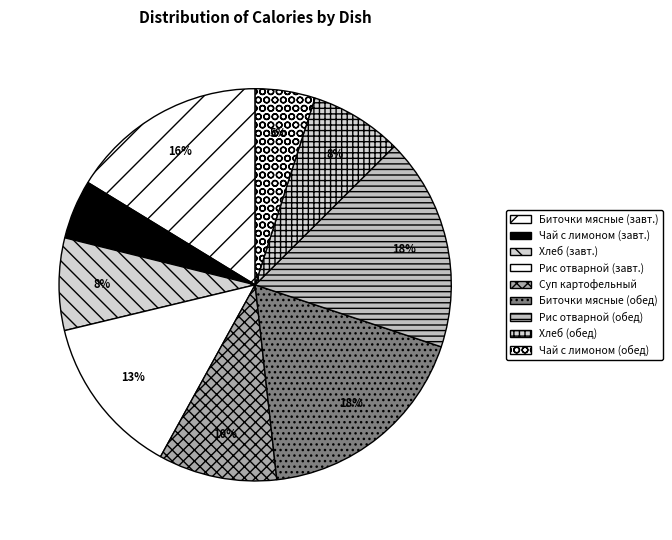

To the nearest percent, what portion does Чай с лимоном (обед) represent?

5%